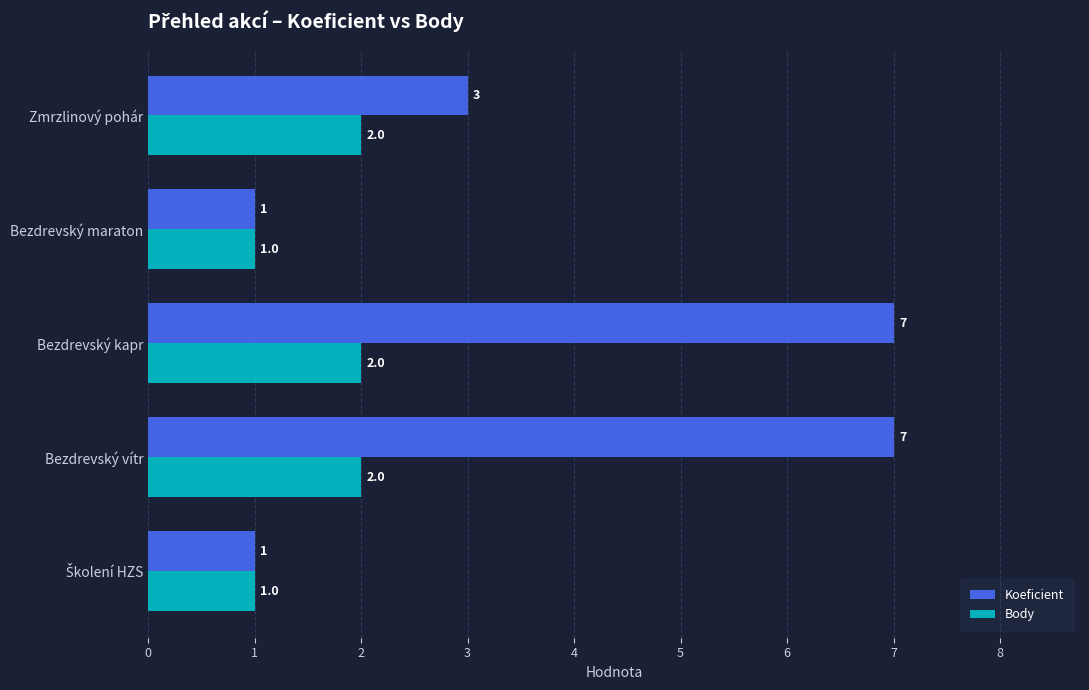

The value of Body at Bezdrevský maraton is 1. True or false?

True